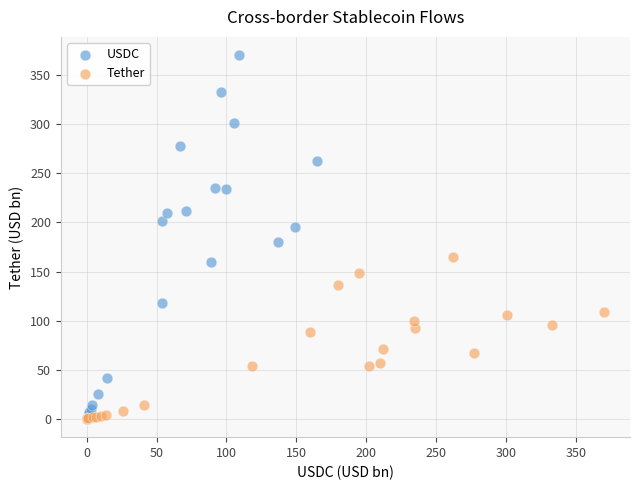

Which series reaches the maximum Y coordinate?

USDC